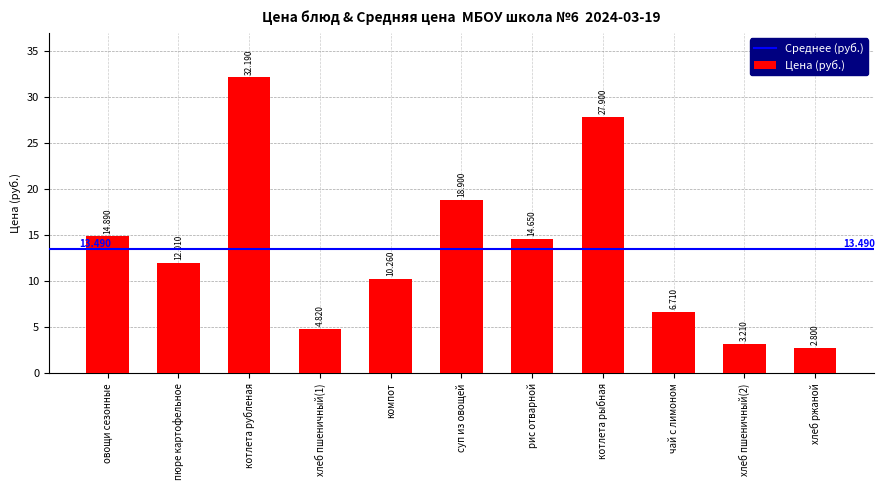

What is the minimum value shown in the chart?

2.8